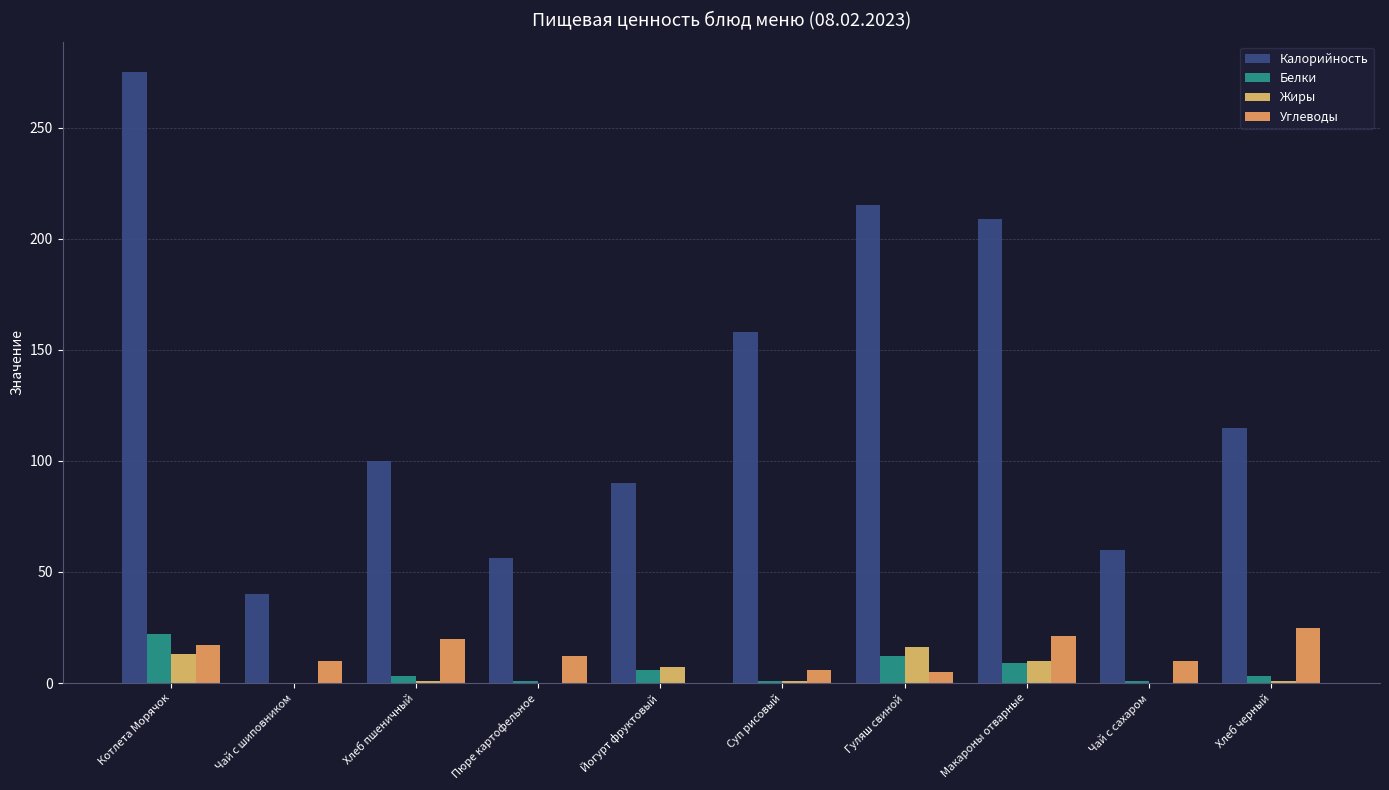

What is the approximate value of Белки at Пюре картофельное?

1.0